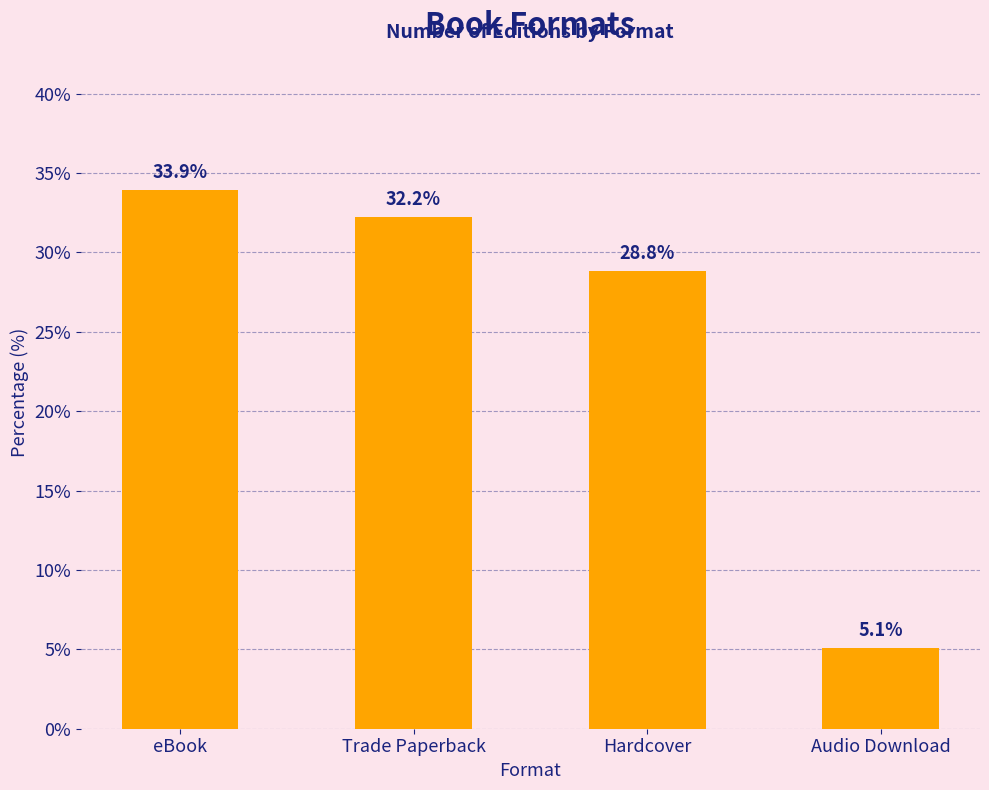

What is the greatest value displayed?

33.9